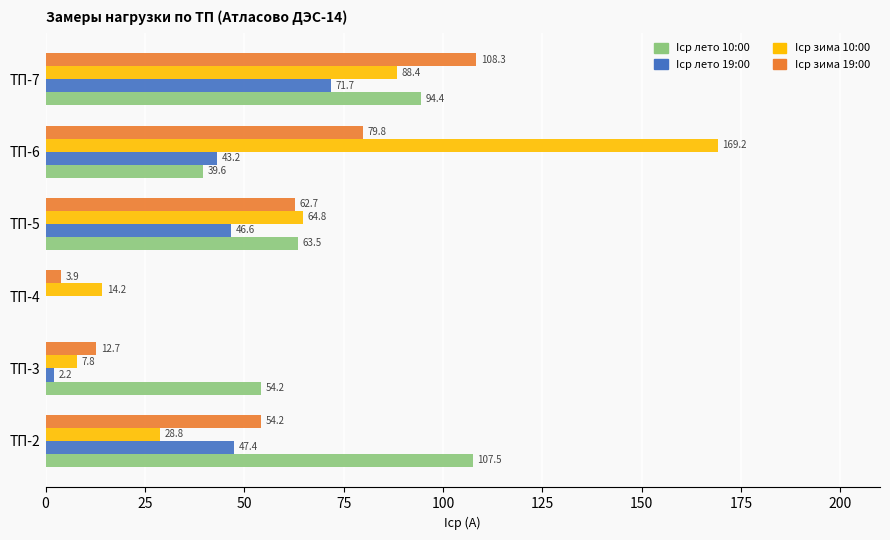

What is the sum of all Iср зима 19:00 values?

321.6